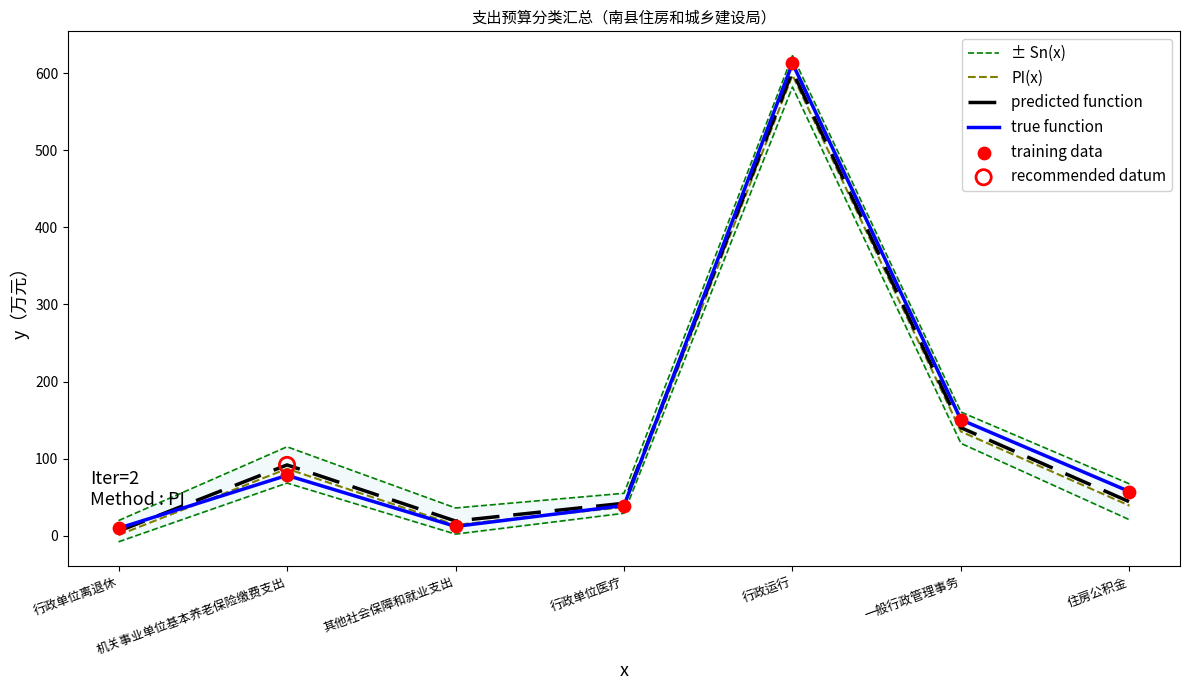

What is the total value across all series at 其他社会保障和就业支出?

93.3